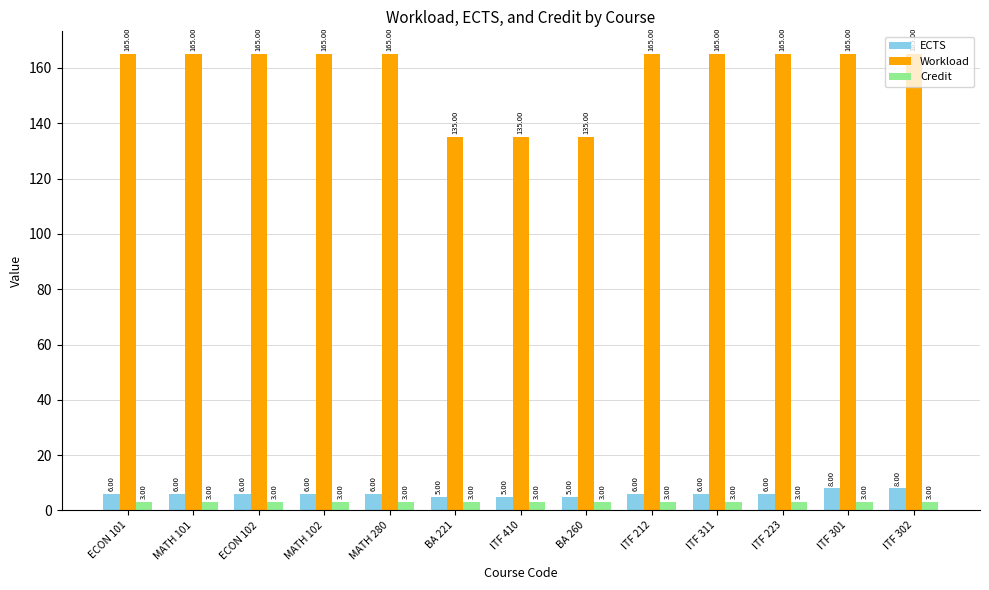

Rank the series by their maximum value, from highest to lowest.

Workload, ECTS, Credit